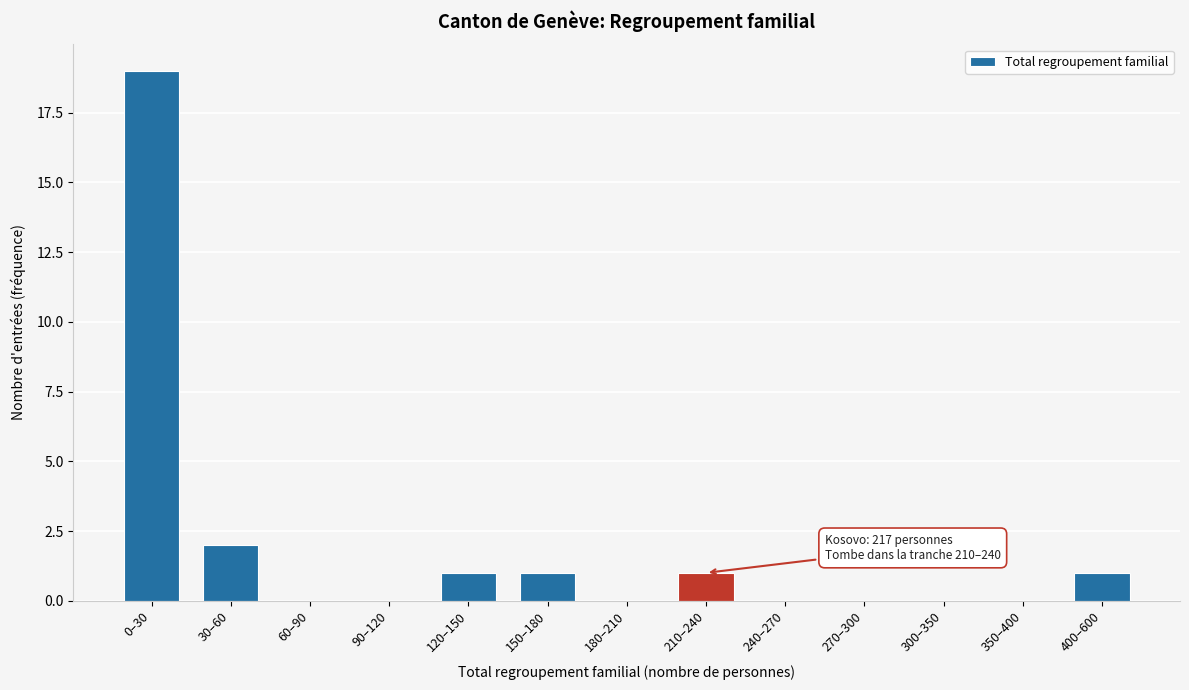

Reading left to right, list all the values displayed in this chart.

0–30=19	30–60=2	60–90=0	90–120=0	120–150=1	150–180=1	180–210=0	210–240=1	240–270=0	270–300=0	300–350=0	350–400=0	400–600=1